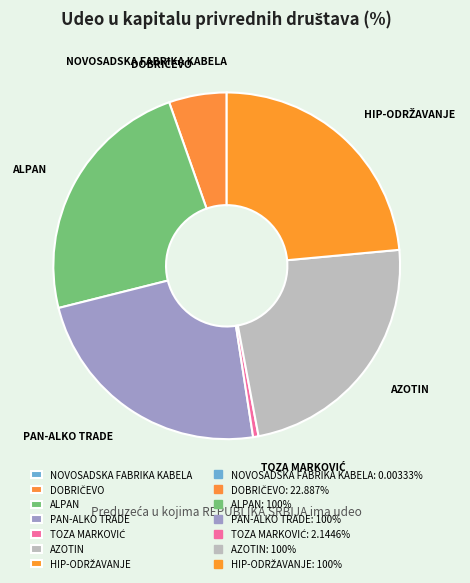

Is PAN-ALKO TRADE the majority of the pie?

No